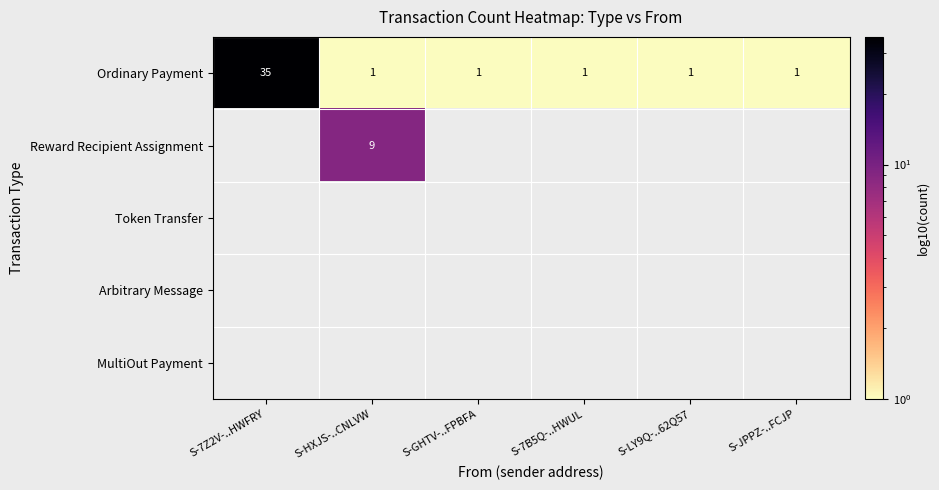

The value of Ordinary Payment at S-JPPZ-..FCJP is 1.7. True or false?

False